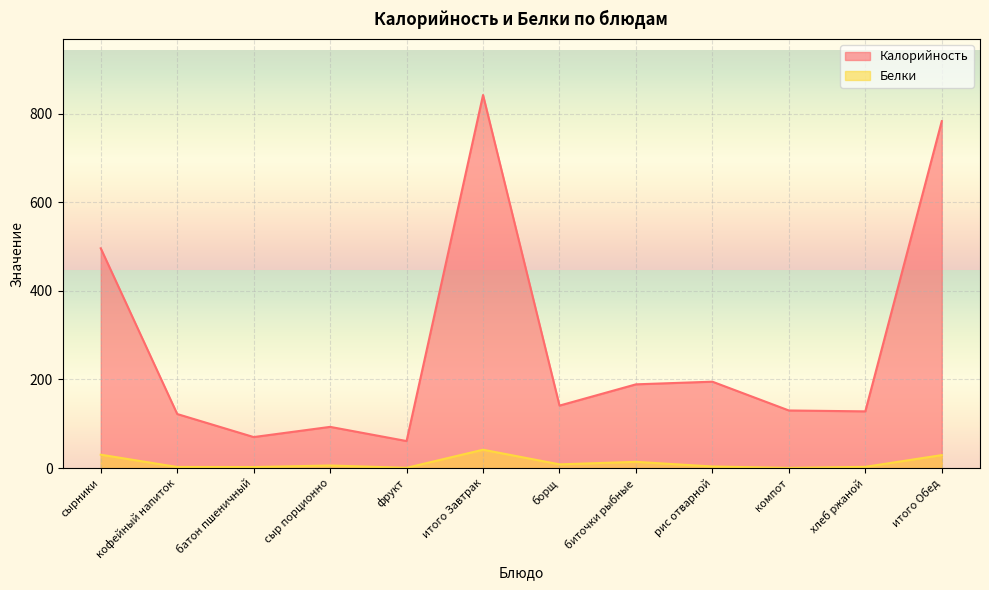

What is the label of the 9th point from the left?

рис отварной